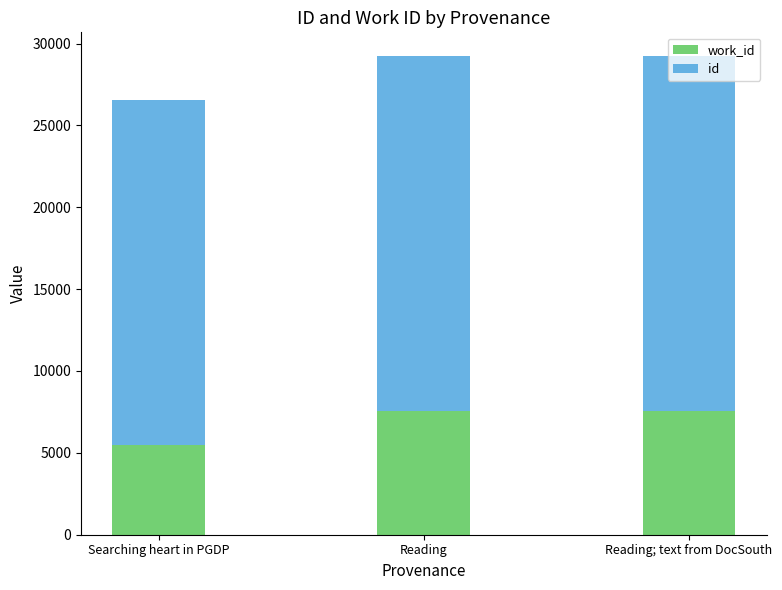

What is the total value across all series at Reading; text from DocSouth?

29224